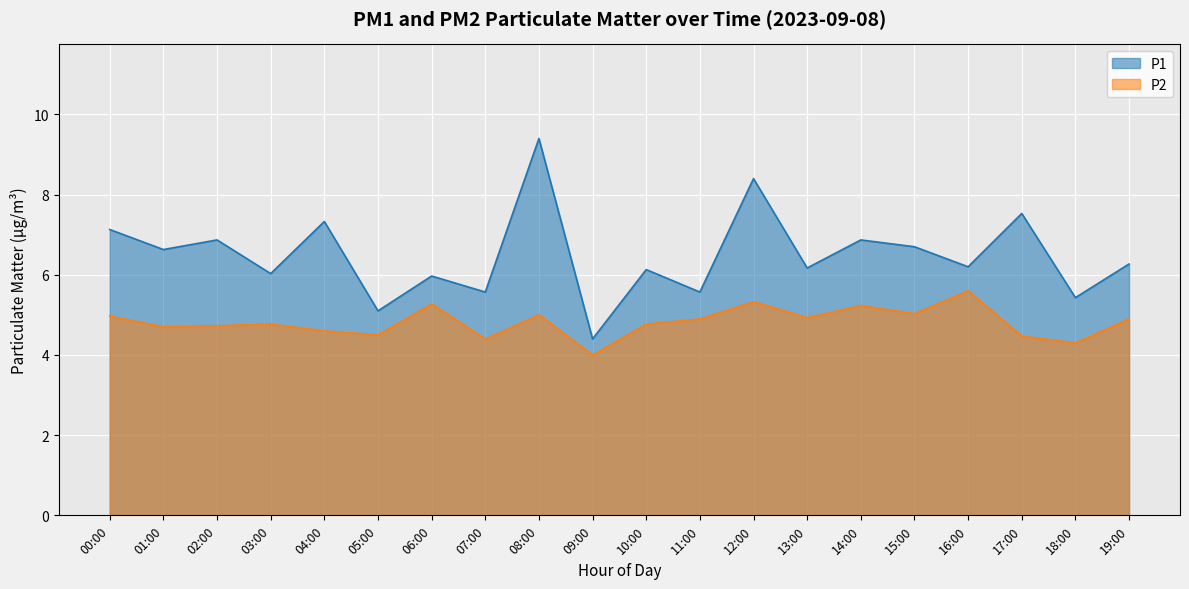

What is the difference between the maximum and minimum values in the P2 series?

1.6